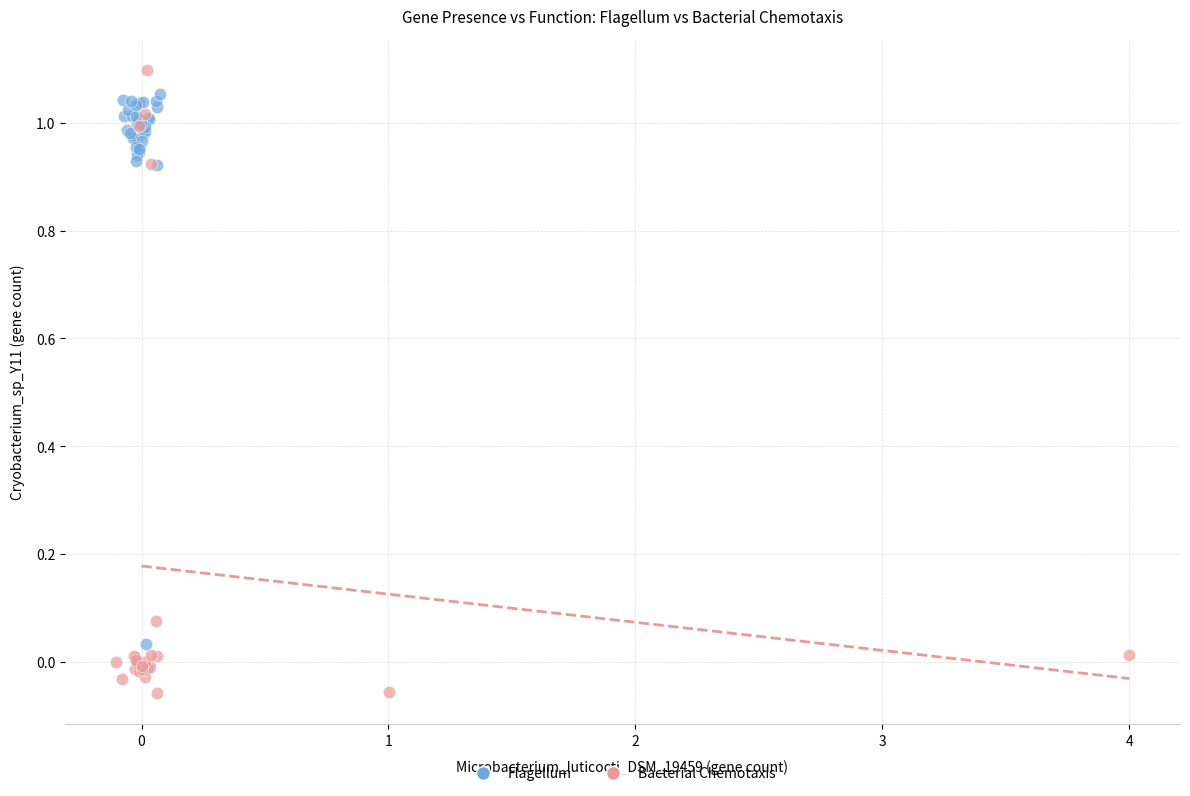

Which series reaches the minimum Y coordinate?

Bacterial Chemotaxis